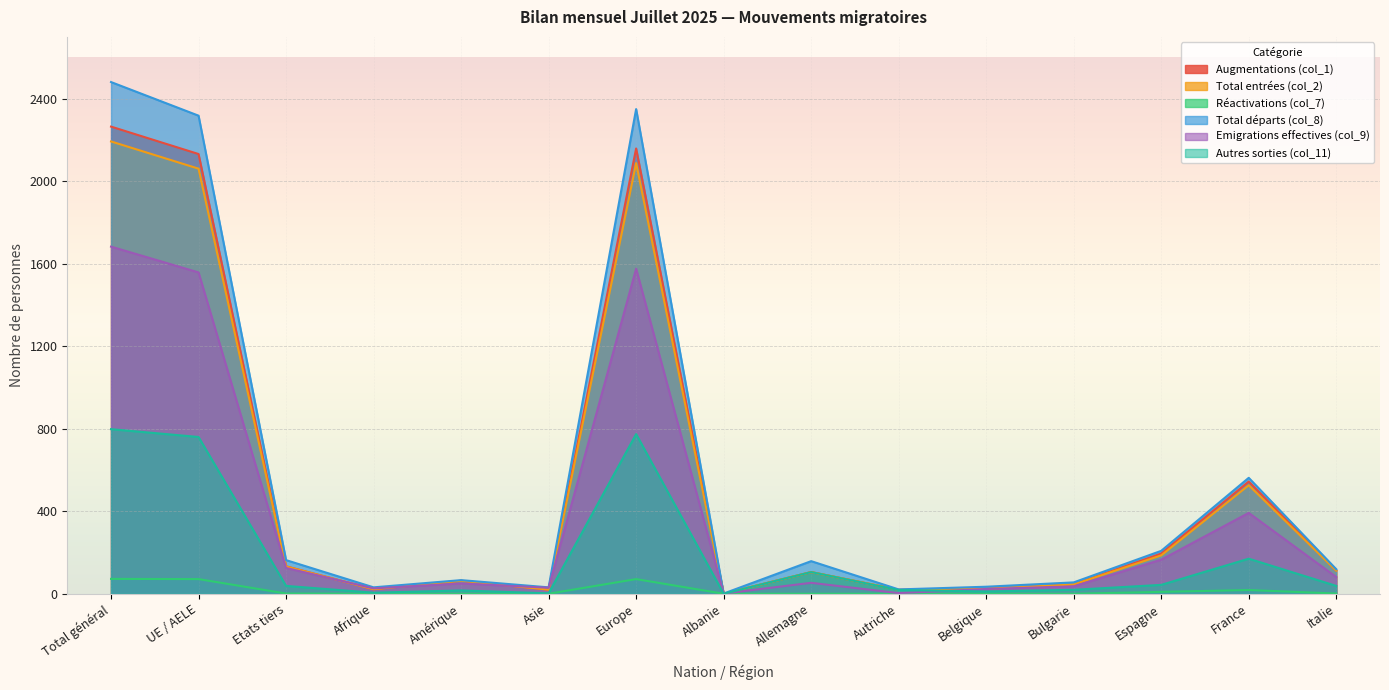

At which label is Total départs (col_8) closest to 1241?

France